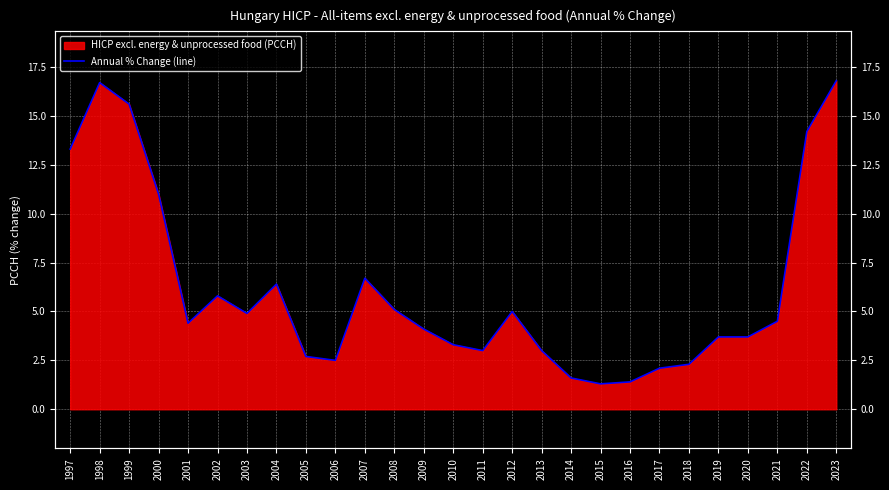

What is the change in value from 2000 to 2007?

-4.3